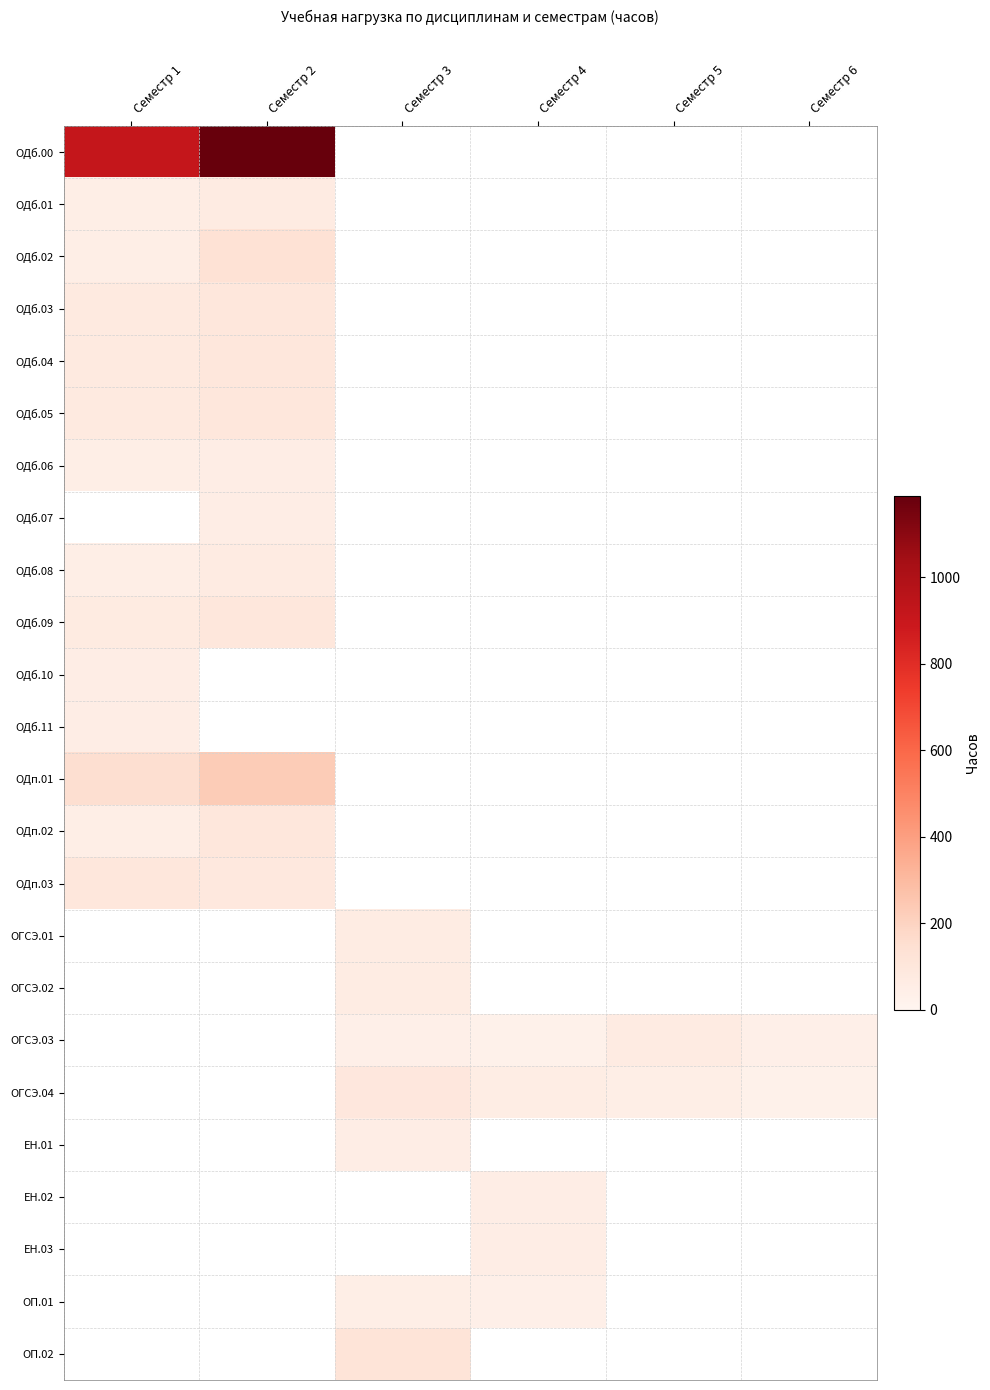

What is the minimum value for ОДб.01?

51.0